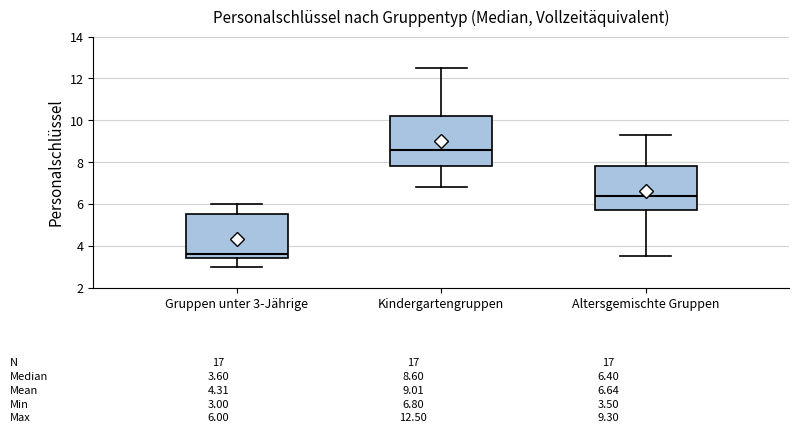

Which box has the lowest median line?

Gruppen unter 3-Jährige